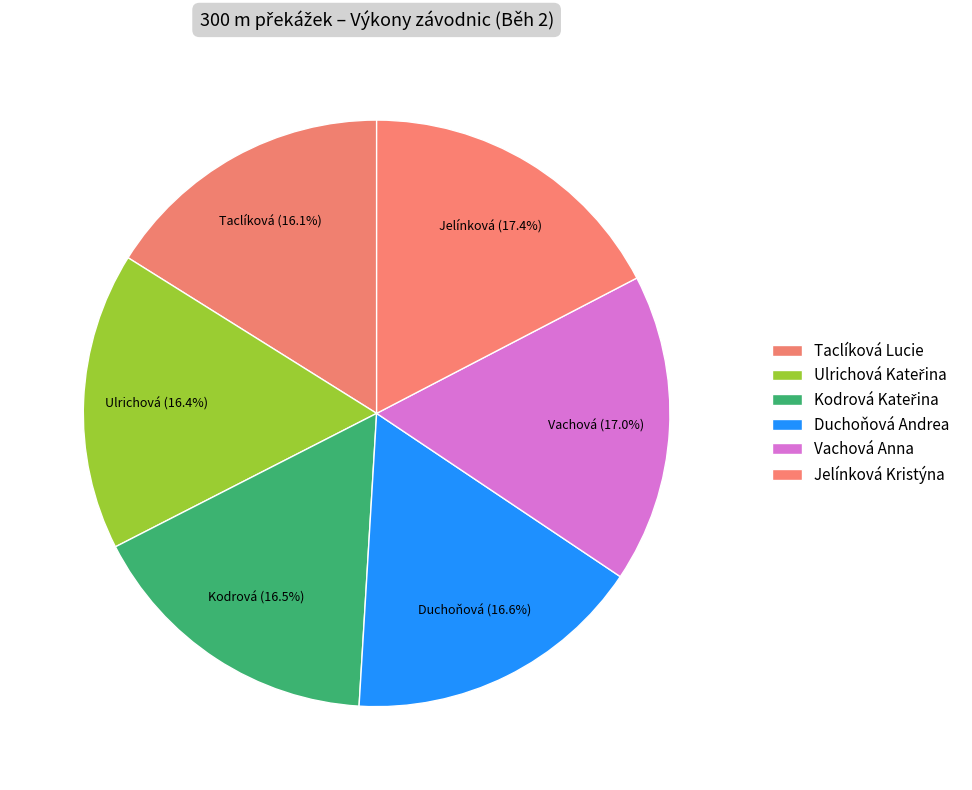

Is there a majority slice in this chart?

No